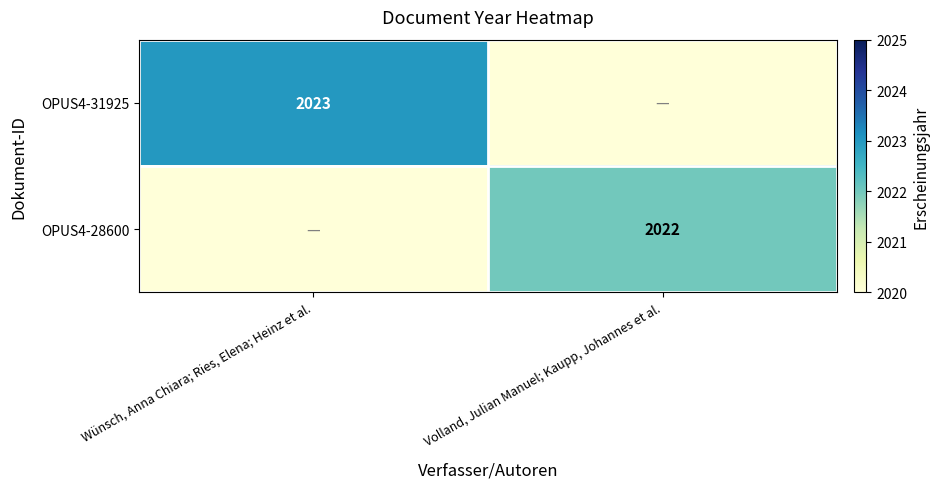

True or false: OPUS4-28600 has a value of 2022 at Volland, Julian Manuel; Kaupp, Johannes et al..

True